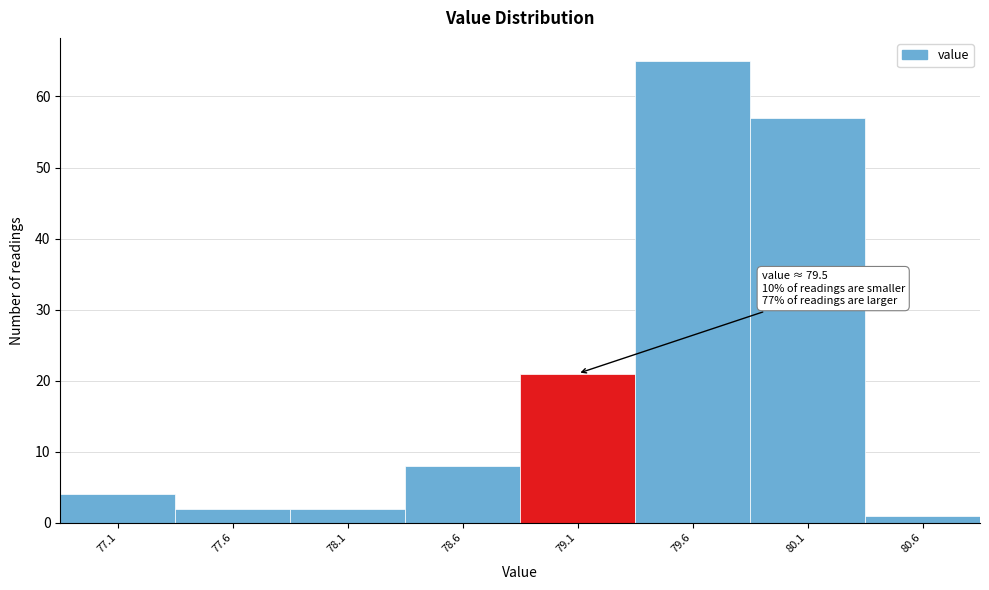

Reading left to right, list all the values displayed in this chart.

77.1=4	77.6=2	78.1=2	78.6=8	79.1=21	79.6=65	80.1=57	80.6=1